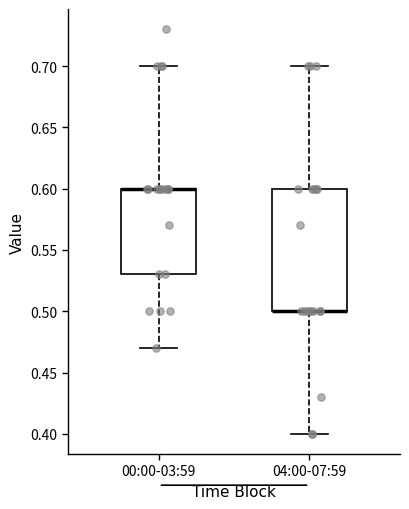

Reading left to right, transcribe this box plot: for each box, give where its median line is, the range the box spans, and where its two whiskers end, as read against the y-axis. The values are not printed on the chart, so give them approximately, as read against the axis.

00:00-03:59: median 0.60 (drawn on the box's upper edge), box 0.53 to 0.60, whiskers 0.47 to 0.70
04:00-07:59: median 0.50 (drawn on the box's lower edge), box 0.50 to 0.60, whiskers 0.40 to 0.70